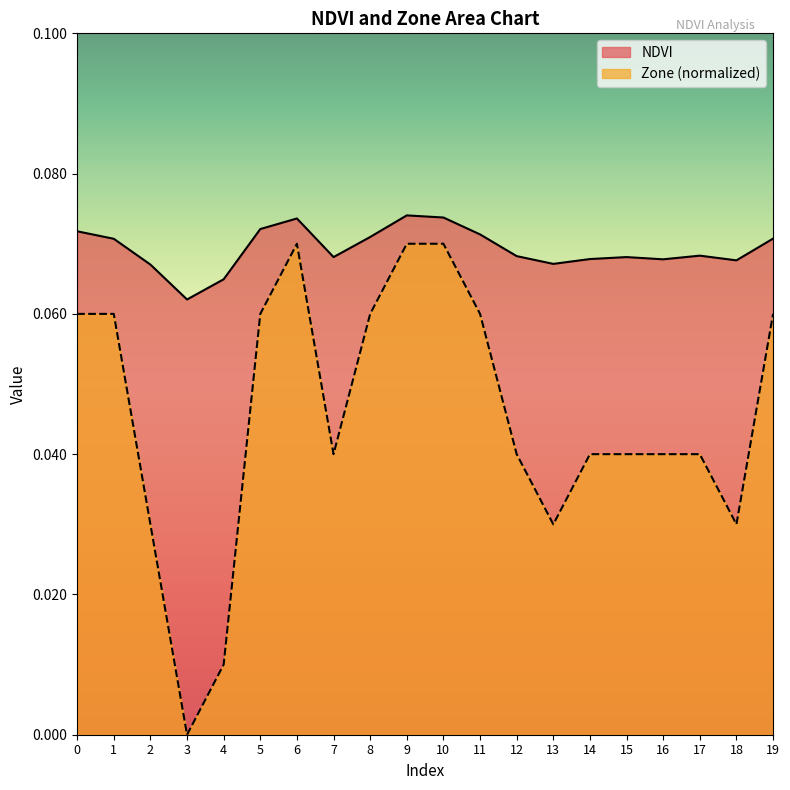

Reading left to right, extract all data points from this chart.

NDVI: 0.1	0.1	0.1	0.1	0.1	0.1	0.1	0.1	0.1	0.1	0.1	0.1	0.1	0.1	0.1	0.1	0.1	0.1	0.1	0.1
Zone: 0.1	0.1	0.0	0.0	0.0	0.1	0.1	0.0	0.1	0.1	0.1	0.1	0.0	0.0	0.0	0.0	0.0	0.0	0.0	0.1